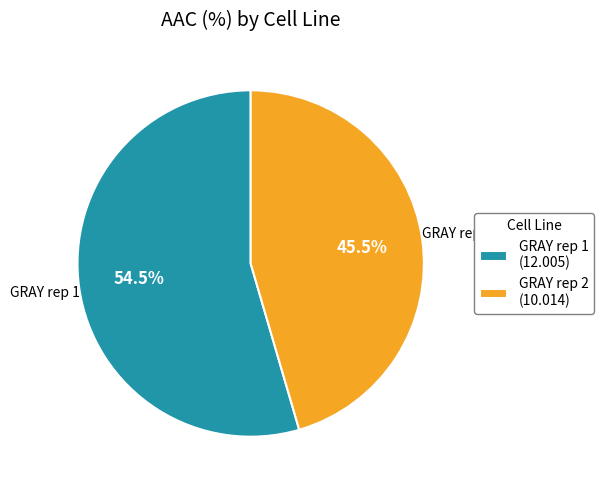

What is the smallest slice in the pie chart?

GRAY rep 2